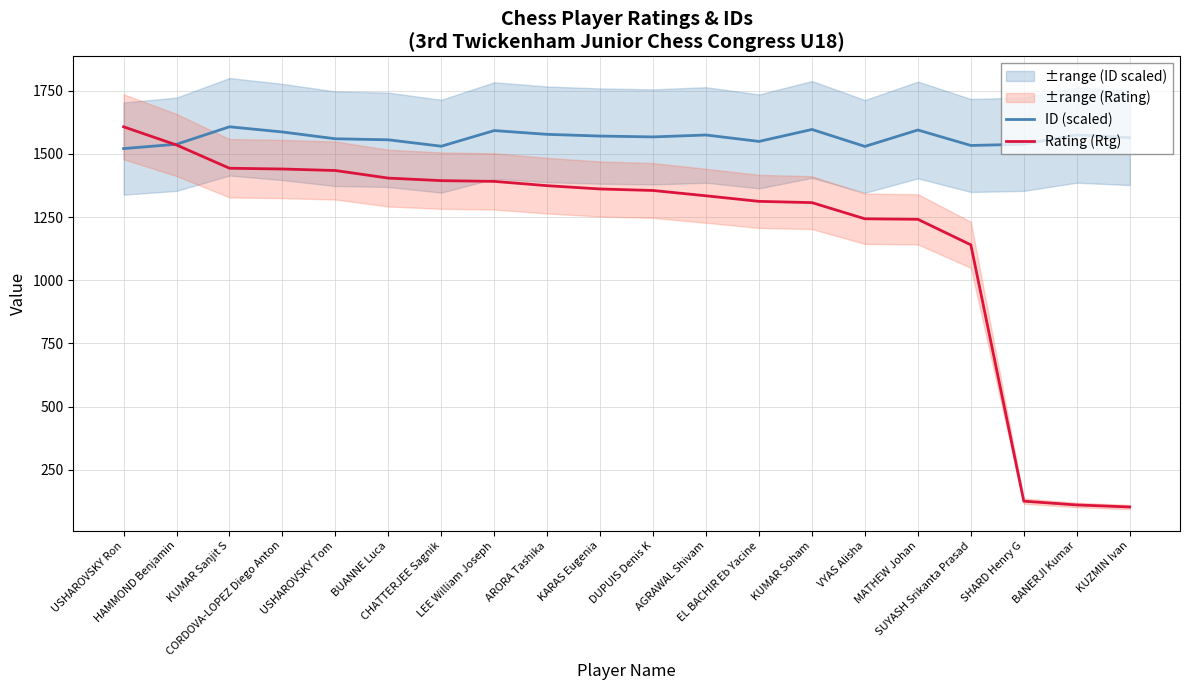

How many values in the Rating (Rtg) series exceed 1361?

9